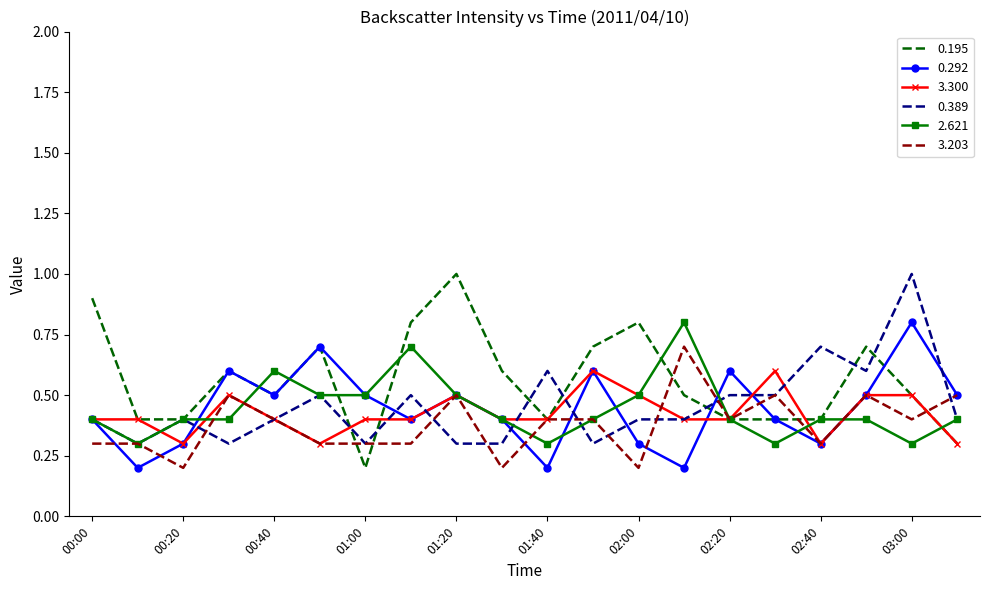

At how many categories does at least one series exceed 0?

20